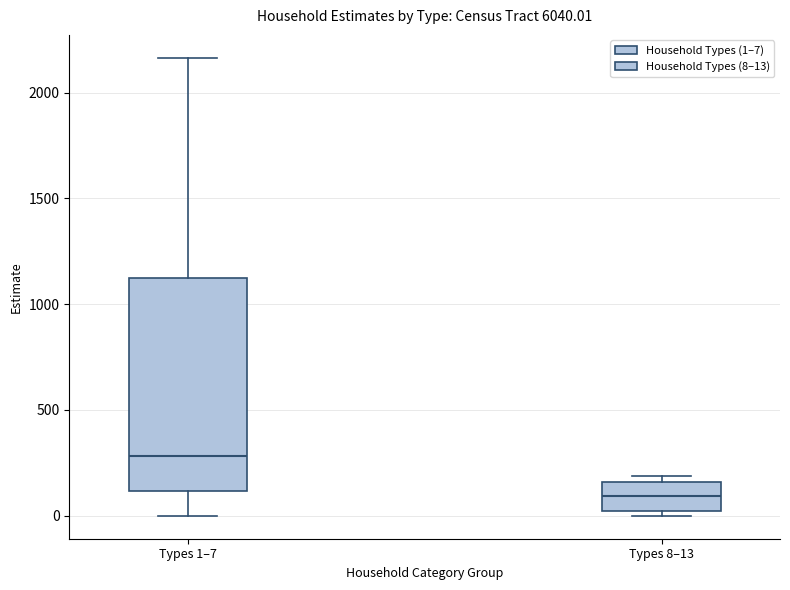

Which box's median line is the highest?

Types 1–7